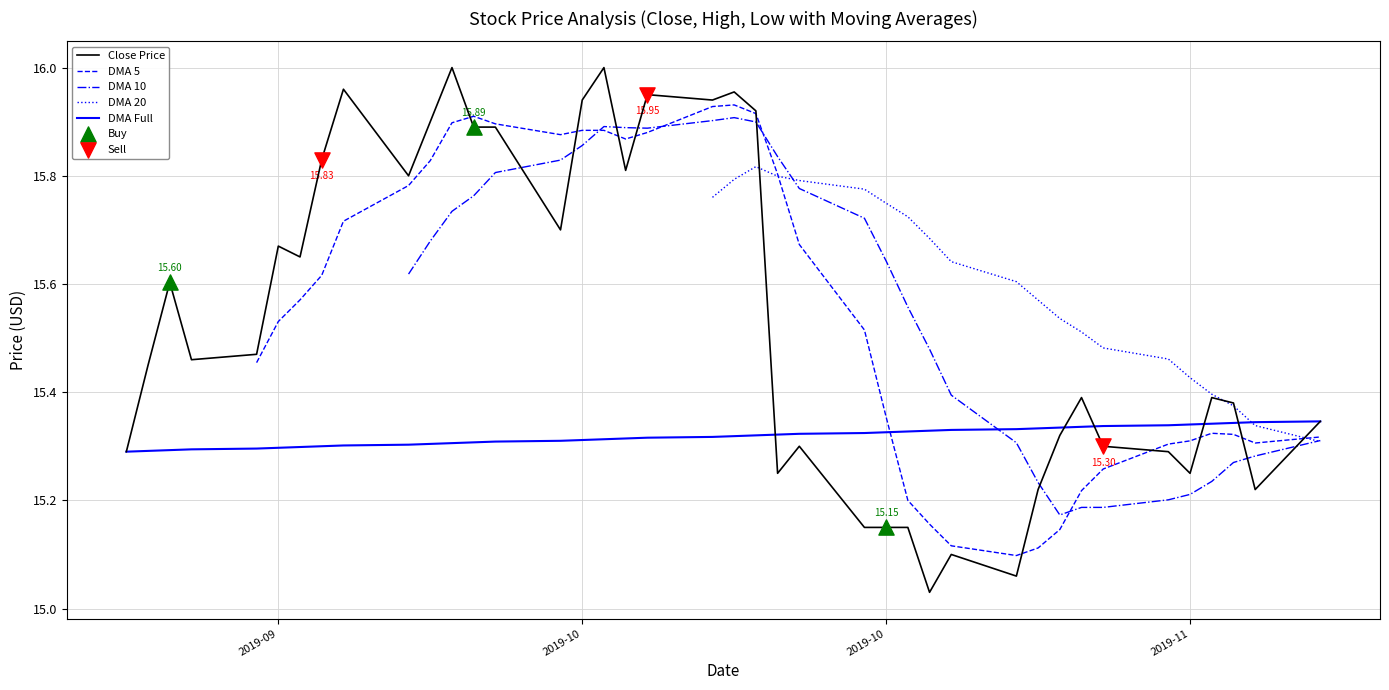

Is the value of DMA 5 at 18 greater than the value of DMA 20 at 22?

Yes